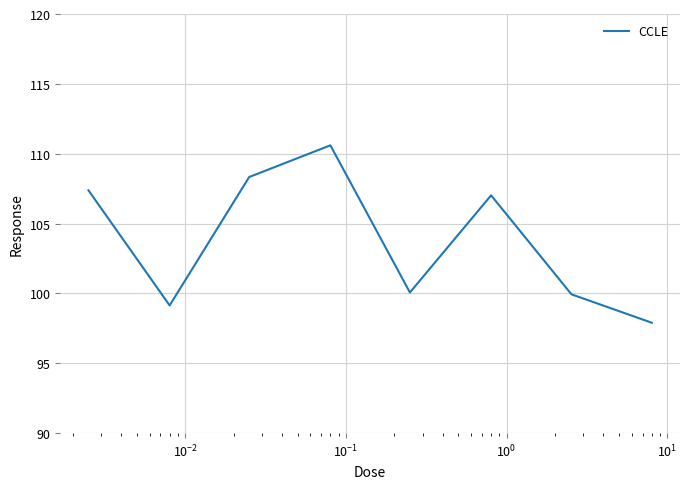

How many interior local peaks (higher than both neighbors) does the data have?

2